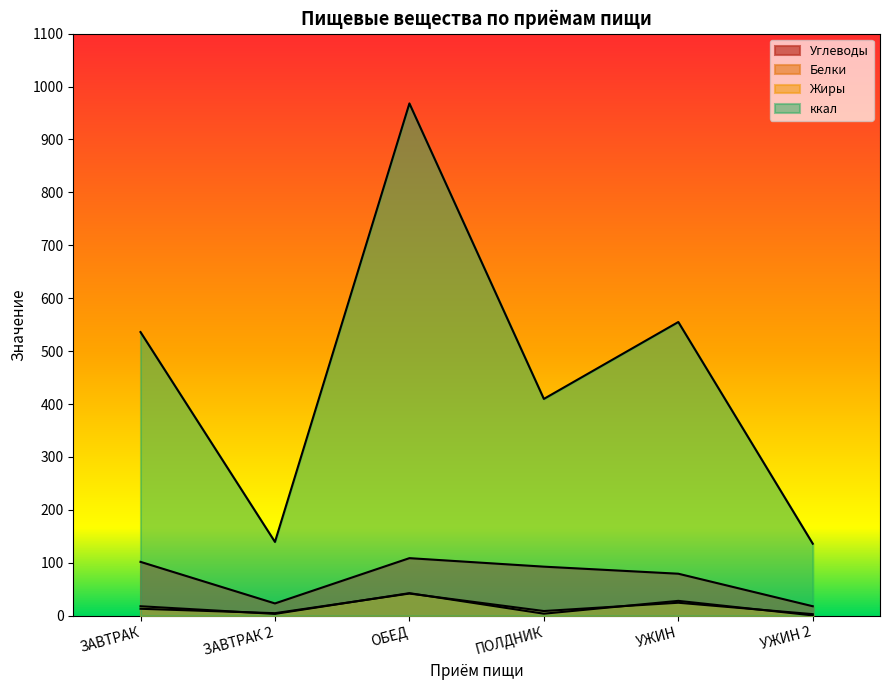

What is the label of the 6th point from the right?

ЗАВТРАК